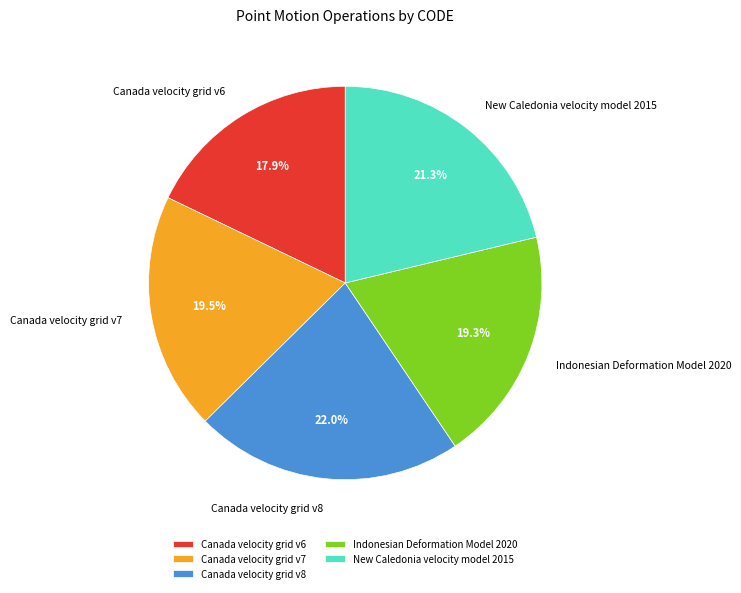

Combined, what portion of the pie is Indonesian Deformation Model 2020 and Canada velocity grid v7?

38.8%